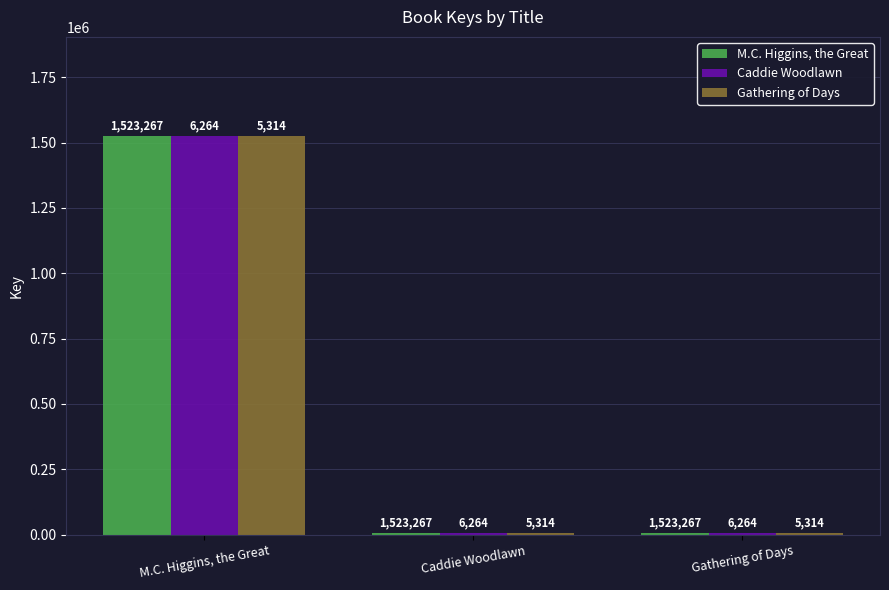

Which category has the highest value in the M.C. Higgins, the Great series?

M.C. Higgins, the Great